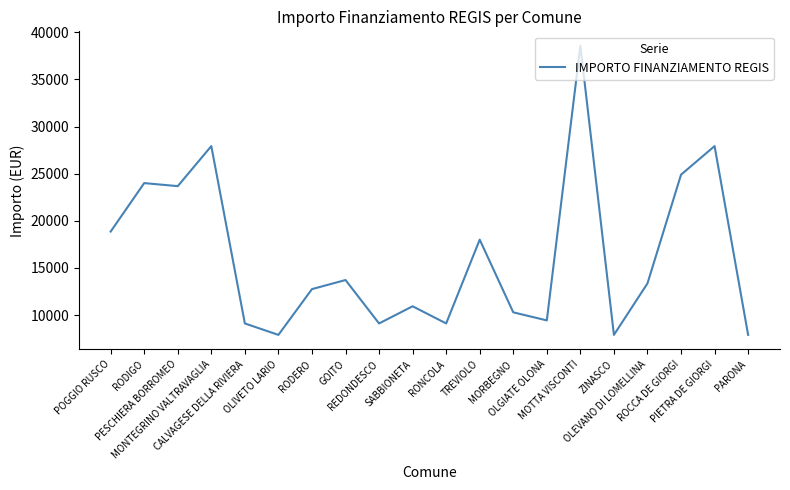

What is the greatest value displayed?

38565